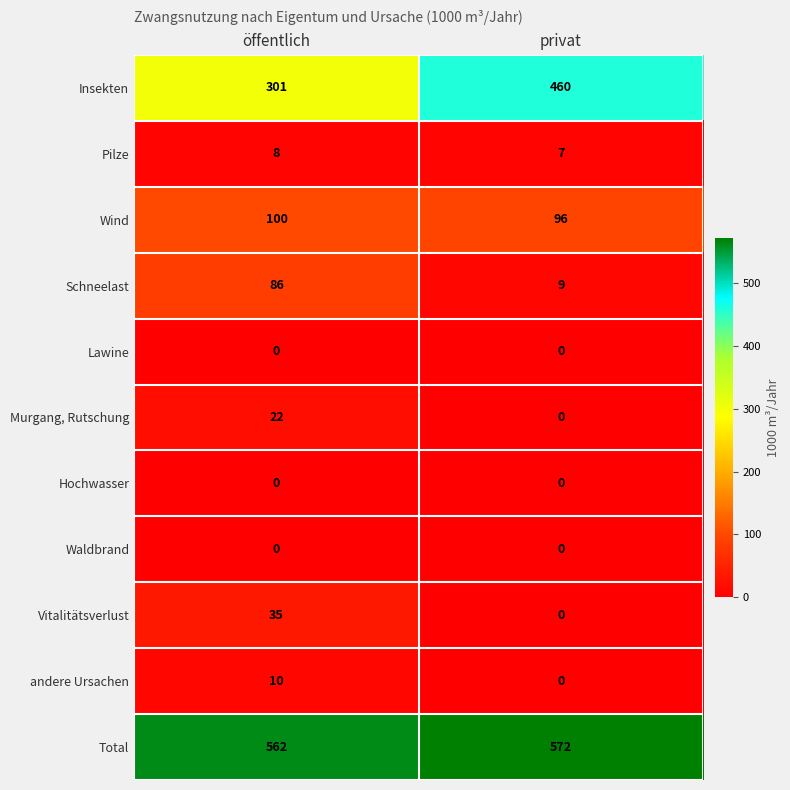

True or false: Wind has a value of 45 at öffentlich.

False